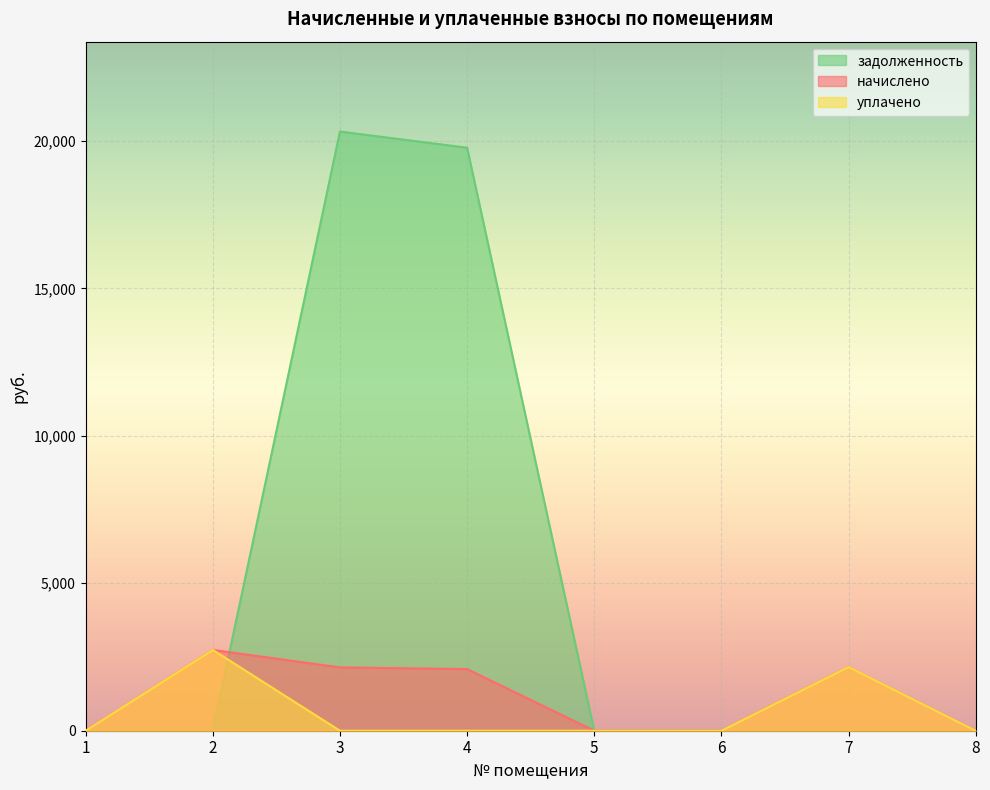

Where do задолженность and начислено first cross each other?

2 and 3